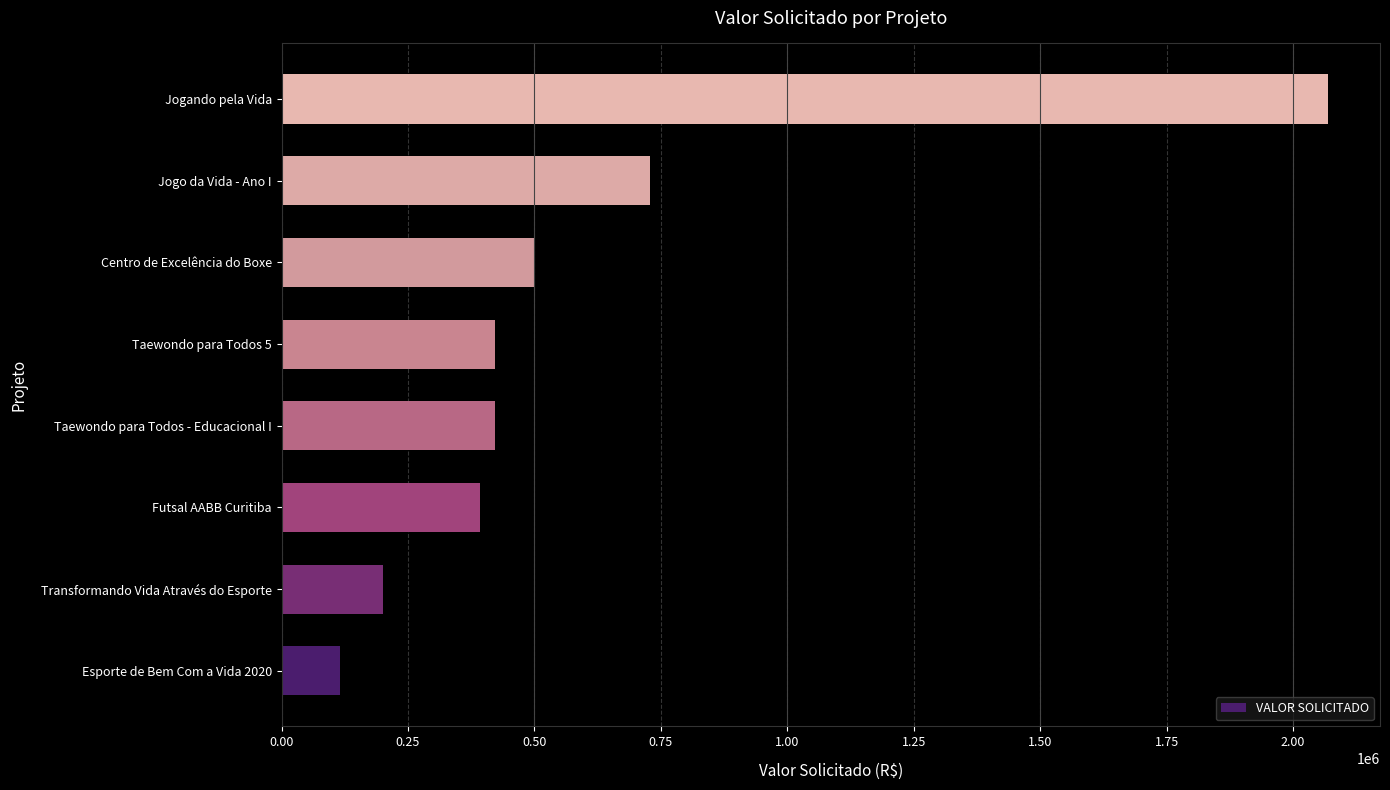

The chart shows a value of 3470643.0 at Jogando pela Vida. True or false?

False